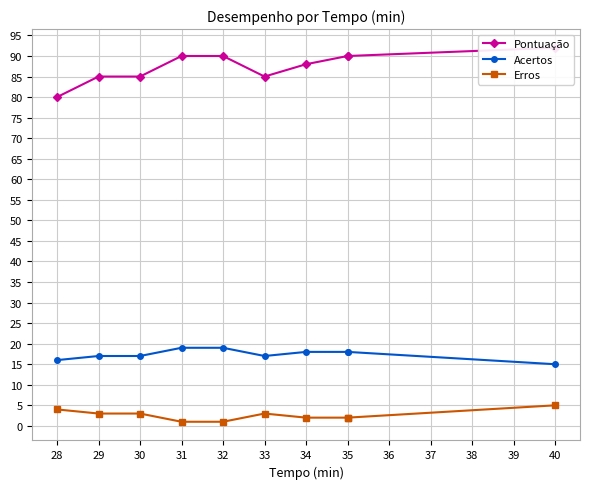

True or false: Acertos and Erros intersect in this chart.

False